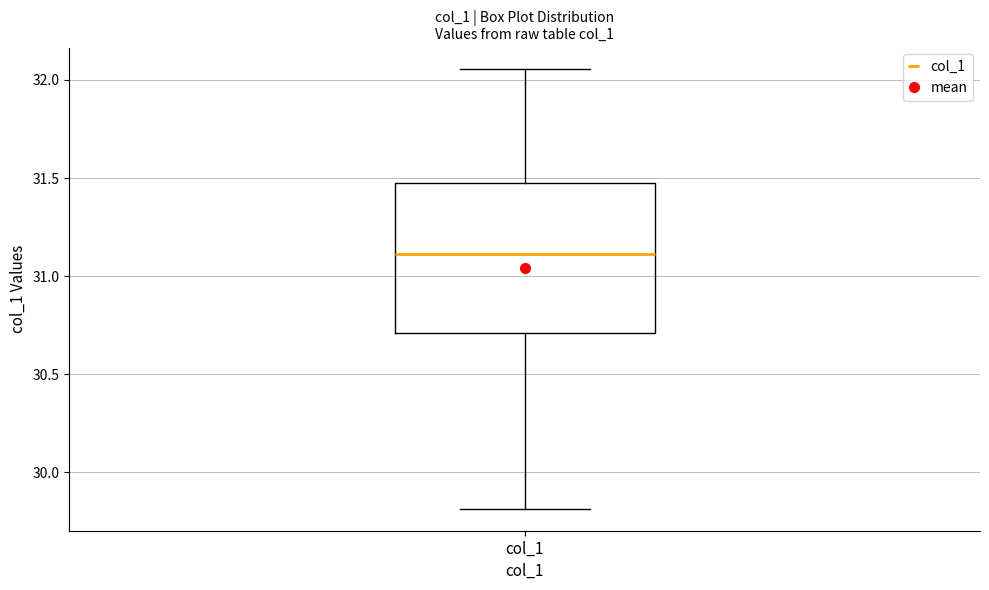

Read this box plot against the y-axis: the position of the median line, the range covered by the box, and the ends of both whiskers. The values are not printed on the chart, so give them approximately, as read against the axis.

median 31.10, box 30.70 to 31.45, whiskers 29.80 to 32.05